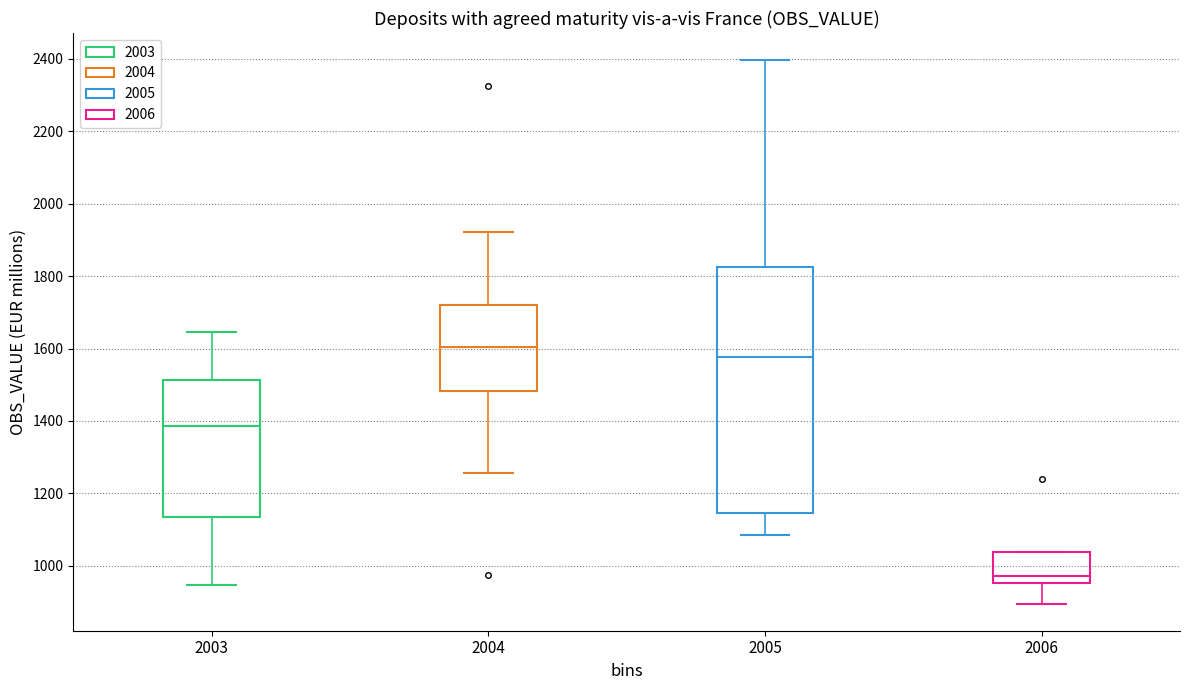

Which box's median line is the highest?

2004